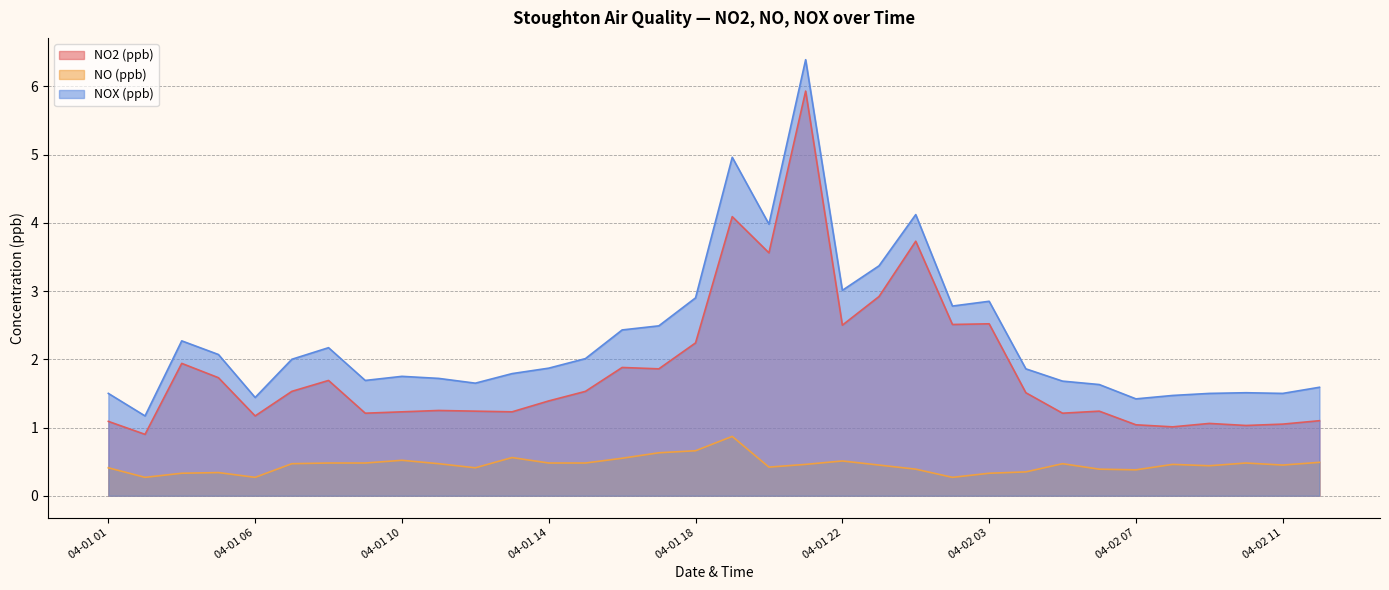

List the labels in order of NO (ppb) value, smallest first.

04-01 02, 04-01 06, 04-02 01, 04-01 04, 04-02 03, 04-01 05, 04-02 04, 04-02 07, 04-01 24, 04-02 06, 04-01 01, 04-01 12, 04-01 20, 04-02 09, 04-01 23, 04-02 11, 04-01 21, 04-02 08, 04-01 07, 04-01 11, 04-02 05, 04-01 08, 04-01 09, 04-01 14, 04-01 15, 04-02 10, 04-02 12, 04-01 22, 04-01 10, 04-01 16, 04-01 13, 04-01 17, 04-01 18, 04-01 19